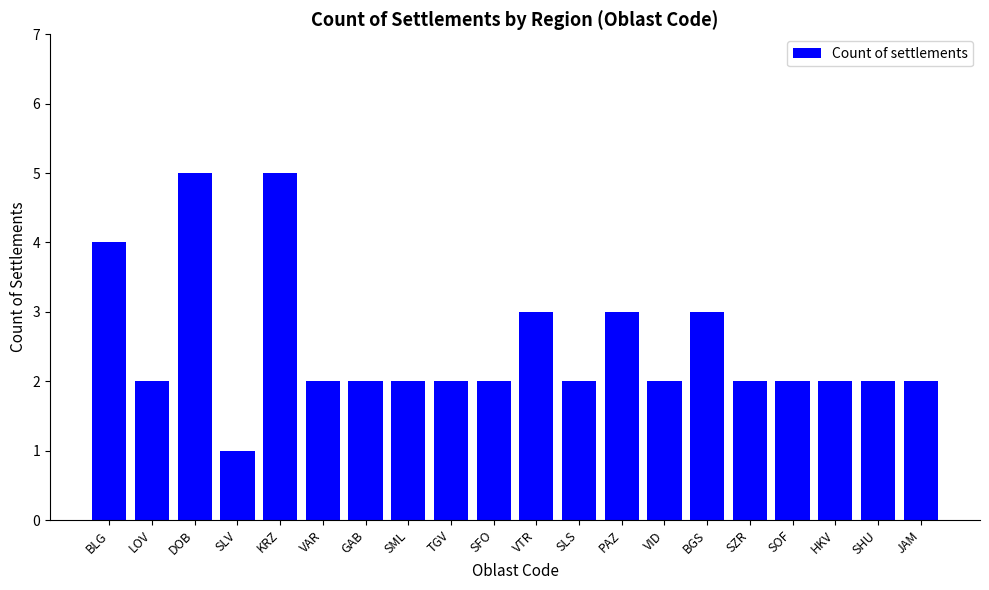

The value at SHU is 2. True or false?

True